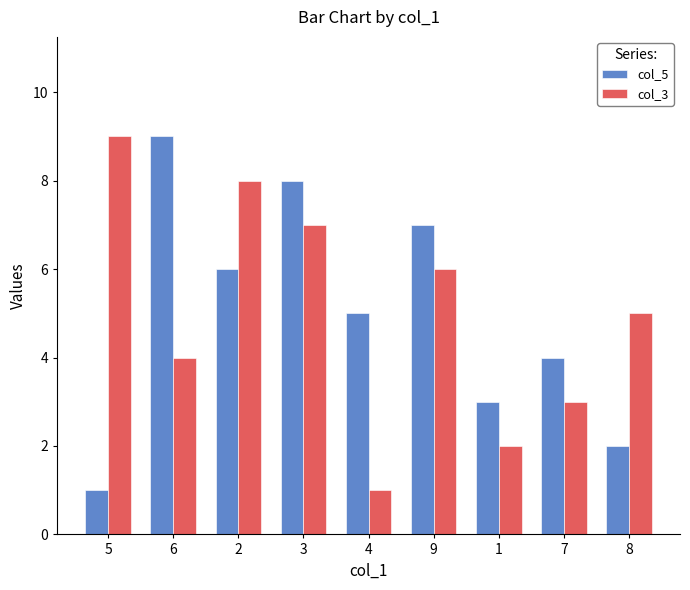

Where is col_3 nearest to the value 5?

8